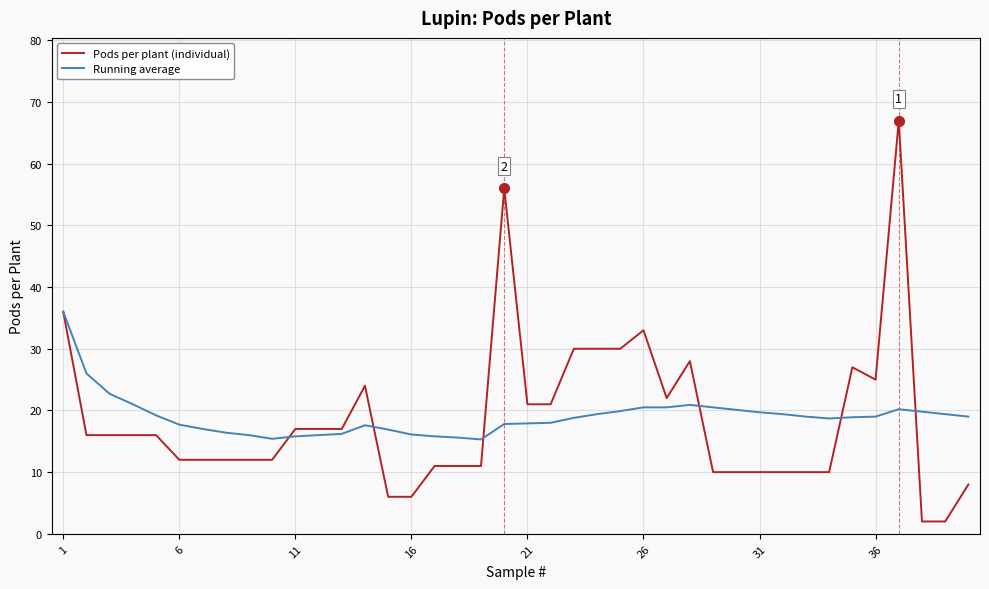

Which series has the largest range (max minus min)?

Pods per plant (individual)